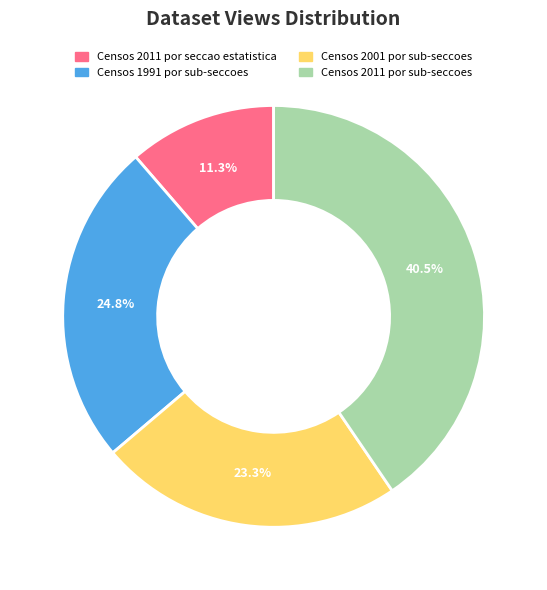

To the nearest percent, what is the combined percentage of Censos 2011 por sub-seccoes and Censos 2011 por seccao estatistica?

52%